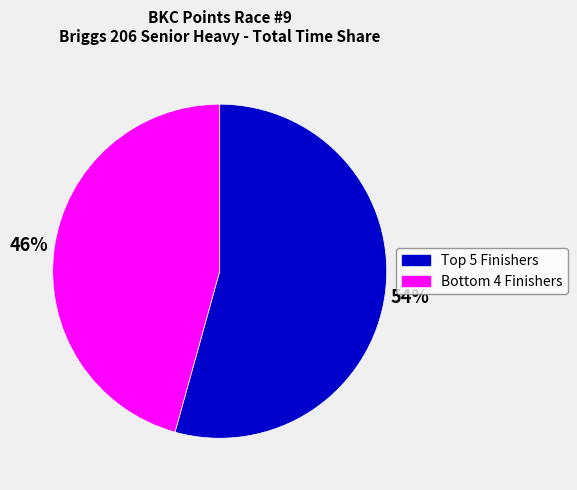

To the nearest percent, what is the average slice percentage?

50%